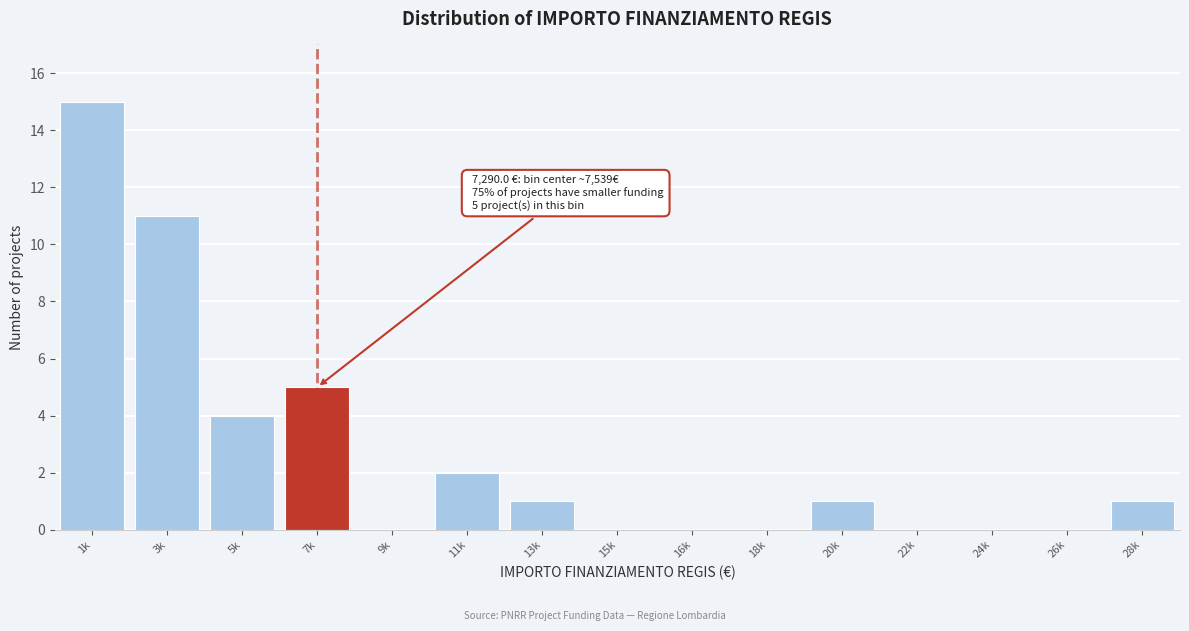

Reading right to left, extract all data points from this chart.

28k=1	26k=0	24k=0	22k=0	20k=1	18k=0	16k=0	15k=0	13k=1	11k=2	9k=0	7k=5	5k=4	3k=11	1k=15